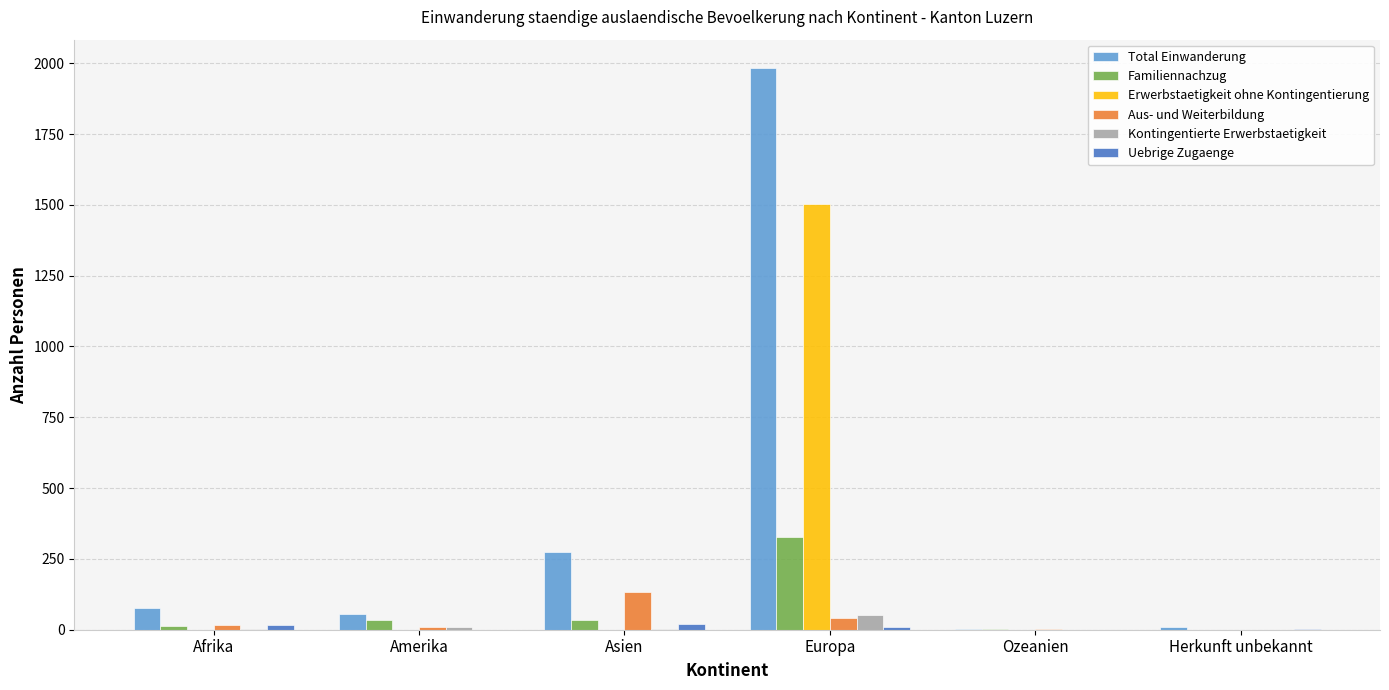

What is the sum of all Erwerbstaetigkeit ohne Kontingentierung values?

1503